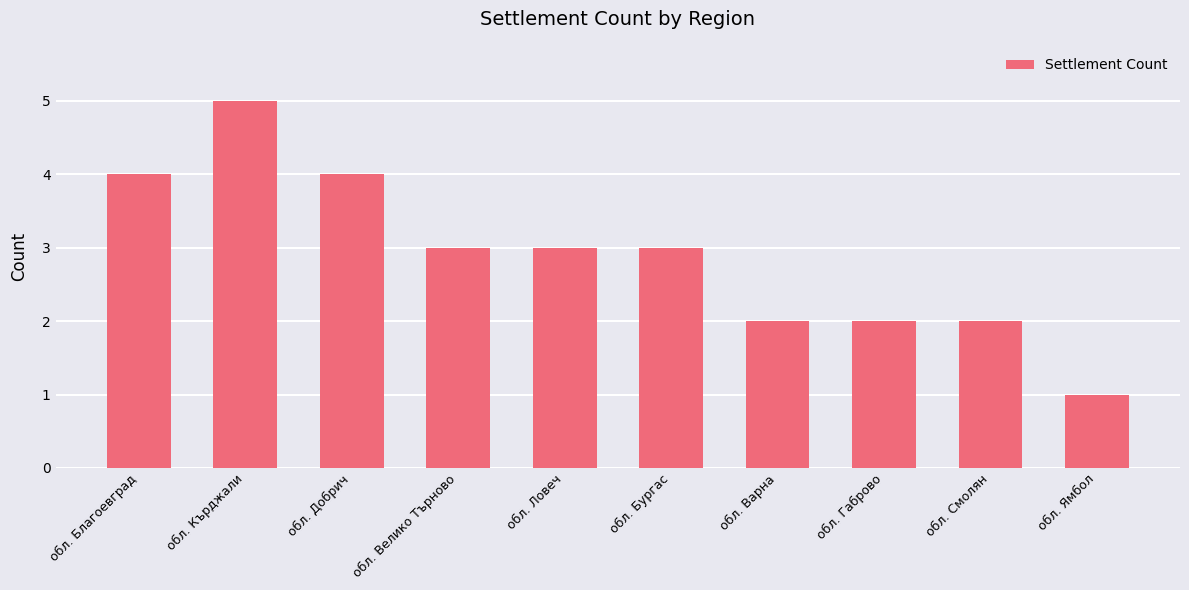

The chart shows a value of 3 at обл. Варна. True or false?

False